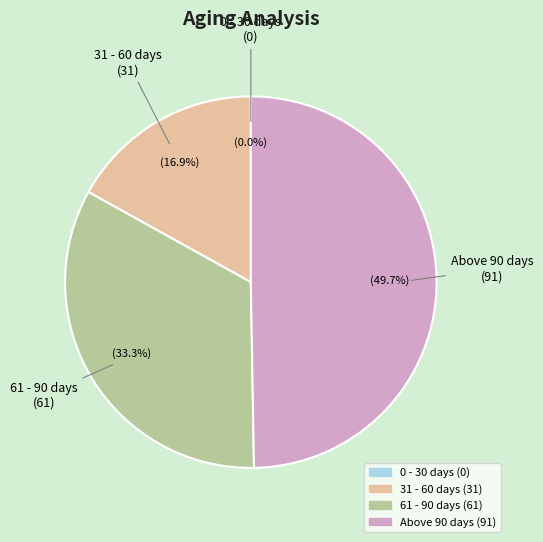

Which slice is the largest?

Above 90 days